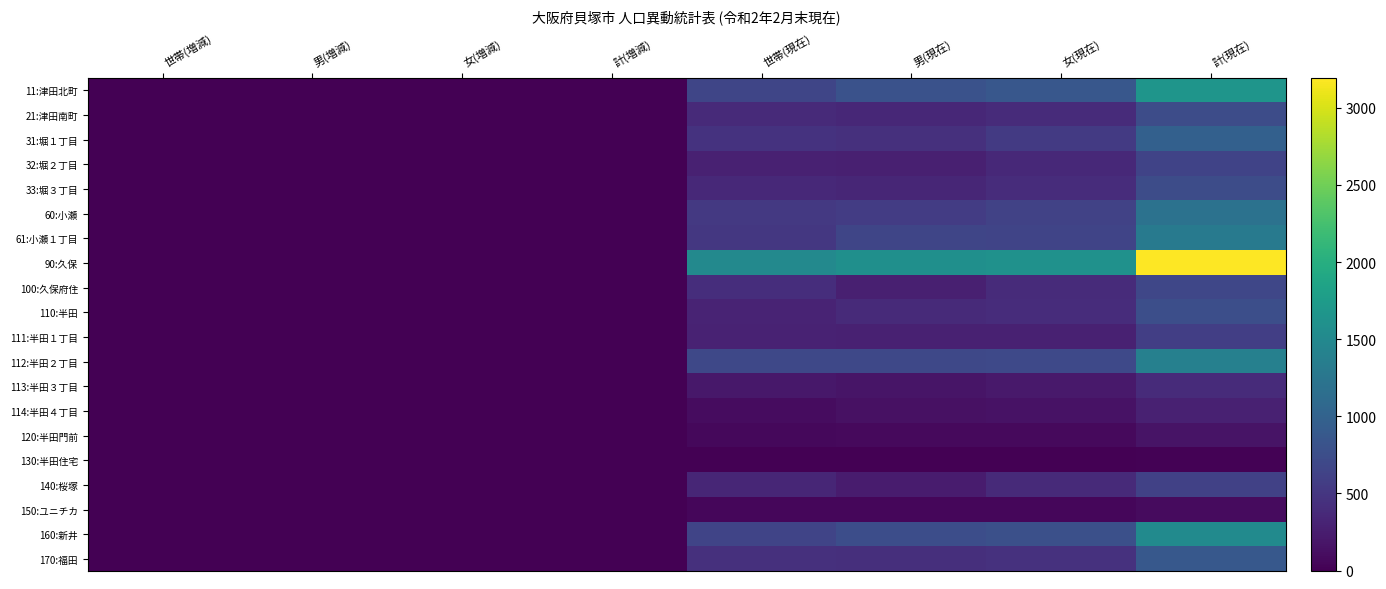

Reading right to left, extract all data points from this chart.

11:津田北町: 計(現在)=1665	女(現在)=860	男(現在)=805	世帯(現在)=658	計(増減)=3	女(増減)=3	男(増減)=0	世帯(増減)=1
21:津田南町: 計(現在)=740	女(現在)=384	男(現在)=356	世帯(現在)=378	計(増減)=-1	女(増減)=-1	男(増減)=0	世帯(増減)=-1
31:堀１丁目: 計(現在)=978	女(現在)=535	男(現在)=443	世帯(現在)=467	計(増減)=-3	女(増減)=-2	男(増減)=-1	世帯(増減)=0
32:堀２丁目: 計(現在)=639	女(現在)=368	男(現在)=271	世帯(現在)=286	計(増減)=2	女(増減)=1	男(増減)=1	世帯(増減)=1
33:堀３丁目: 計(現在)=742	女(現在)=407	男(現在)=335	世帯(現在)=368	計(増減)=2	女(増減)=0	男(増減)=2	世帯(増減)=1
60:小瀬: 計(現在)=1197	女(現在)=632	男(現在)=565	世帯(現在)=532	計(増減)=-2	女(増減)=1	男(増減)=-3	世帯(増減)=4
61:小瀬１丁目: 計(現在)=1315	女(現在)=654	男(現在)=661	世帯(現在)=516	計(増減)=1	女(増減)=2	男(増減)=-1	世帯(増減)=-1
90:久保: 計(現在)=3194	女(現在)=1607	男(現在)=1587	世帯(現在)=1503	計(増減)=-5	女(増減)=-4	男(増減)=-1	世帯(増減)=-4
100:久保府住: 計(現在)=671	女(現在)=389	男(現在)=282	世帯(現在)=409	計(増減)=1	女(増減)=0	男(増減)=1	世帯(増減)=1
110:半田: 計(現在)=765	女(現在)=395	男(現在)=370	世帯(現在)=310	計(増減)=-3	女(増減)=-1	男(増減)=-2	世帯(増減)=-3
111:半田１丁目: 計(現在)=586	女(現在)=293	男(現在)=293	世帯(現在)=297	計(増減)=-1	女(増減)=-1	男(増減)=0	世帯(増減)=-1
112:半田２丁目: 計(現在)=1389	女(現在)=705	男(現在)=684	世帯(現在)=686	計(増減)=3	女(増減)=0	男(増減)=3	世帯(増減)=5
113:半田３丁目: 計(現在)=385	女(現在)=212	男(現在)=173	世帯(現在)=196	計(増減)=-3	女(増減)=-2	男(増減)=-1	世帯(増減)=-2
114:半田４丁目: 計(現在)=292	女(現在)=148	男(現在)=144	世帯(現在)=107	計(増減)=6	女(増減)=2	男(増減)=4	世帯(増減)=2
120:半田門前: 計(現在)=164	女(現在)=82	男(現在)=82	世帯(現在)=59	計(増減)=-3	女(増減)=-1	男(増減)=-2	世帯(増減)=-1
130:半田住宅: 計(現在)=8	女(現在)=5	男(現在)=3	世帯(現在)=6	計(増減)=0	女(増減)=0	男(増減)=0	世帯(増減)=0
140:桜塚: 計(現在)=614	女(現在)=377	男(現在)=237	世帯(現在)=339	計(増減)=2	女(増減)=2	男(増減)=0	世帯(増減)=1
150:ユニチカ: 計(現在)=94	女(現在)=46	男(現在)=48	世帯(現在)=47	計(増減)=-1	女(増減)=-1	男(増減)=0	世帯(増減)=-1
160:新井: 計(現在)=1530	女(現在)=779	男(現在)=751	世帯(現在)=656	計(増減)=7	女(増減)=3	男(増減)=4	世帯(増減)=1
170:福田: 計(現在)=874	女(現在)=451	男(現在)=423	世帯(現在)=436	計(増減)=-2	女(増減)=1	男(増減)=-3	世帯(増減)=-1